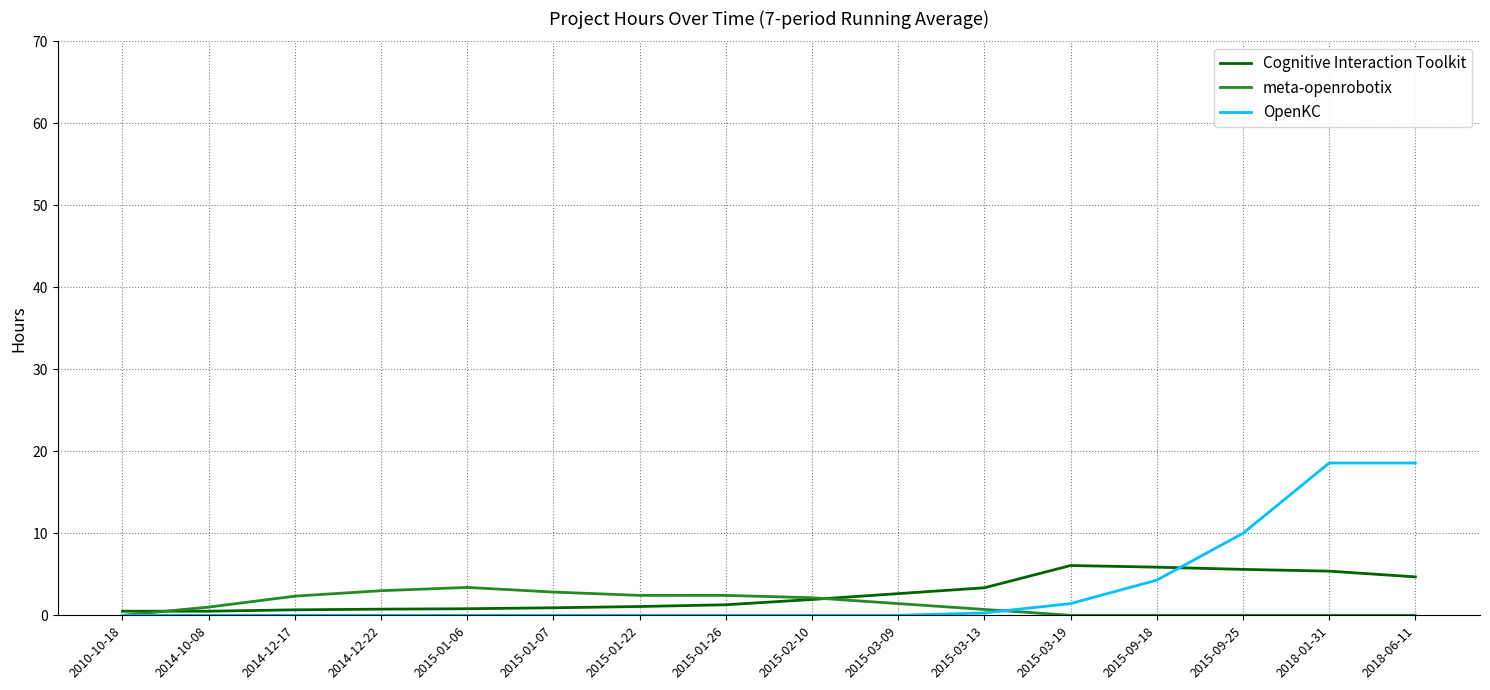

Is it true that Cognitive Interaction Toolkit equals 9.5 at 2018-01-31?

False